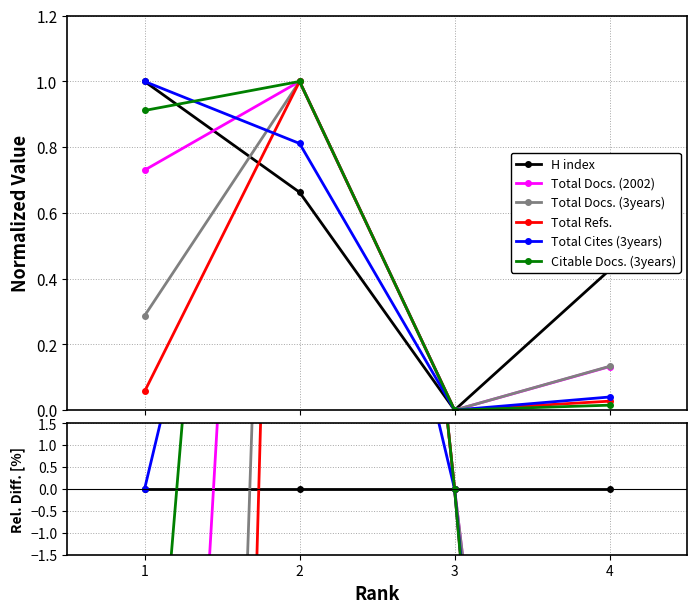

Reading left to right, what are all the values shown in this chart?

H index: 0.0	0.0	0.0	0.0
Total Docs. (2002): -27.0	33.7	0.0	-29.4
Total Docs. (3years): -71.3	33.7	0.0	-29.3
Total Refs.: -94.3	33.7	0.0	-39.9
Total Cites (3years): 0.0	14.9	0.0	-38.6
Citable Docs. (3years): -8.8	33.7	0.0	-41.1